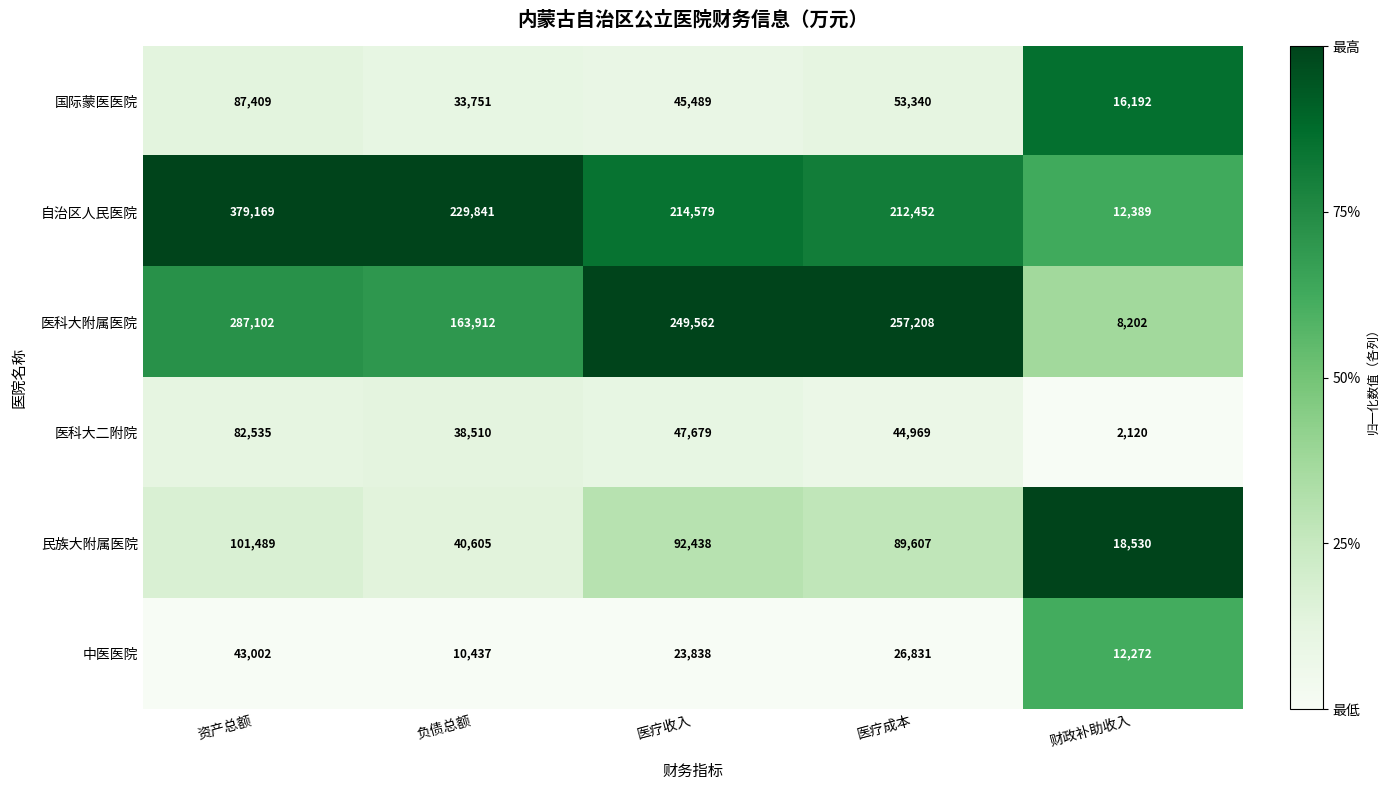

Reading left to right, extract all data points from this chart.

国际蒙医医院: 87409	33751	45489	53340	16192
自治区人民医院: 379169	229841	214579	212452	12389
医科大附属医院: 287102	163912	249562	257208	8202
医科大二附院: 82535	38510	47679	44969	2120
民族大附属医院: 101489	40605	92438	89607	18530
中医医院: 43002	10437	23838	26831	12272